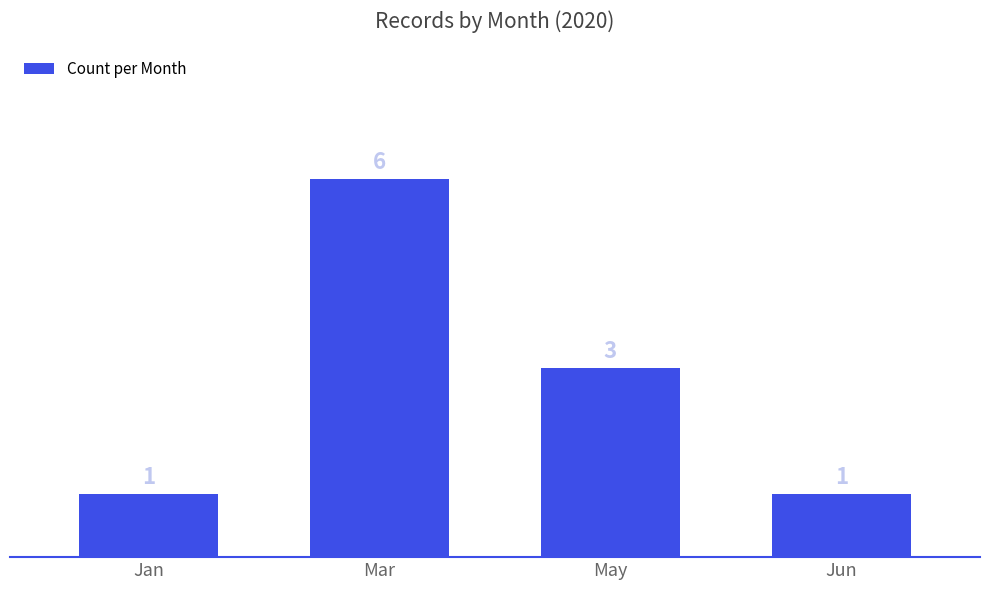

Are the bars grouped side by side (vs. stacked)?

No